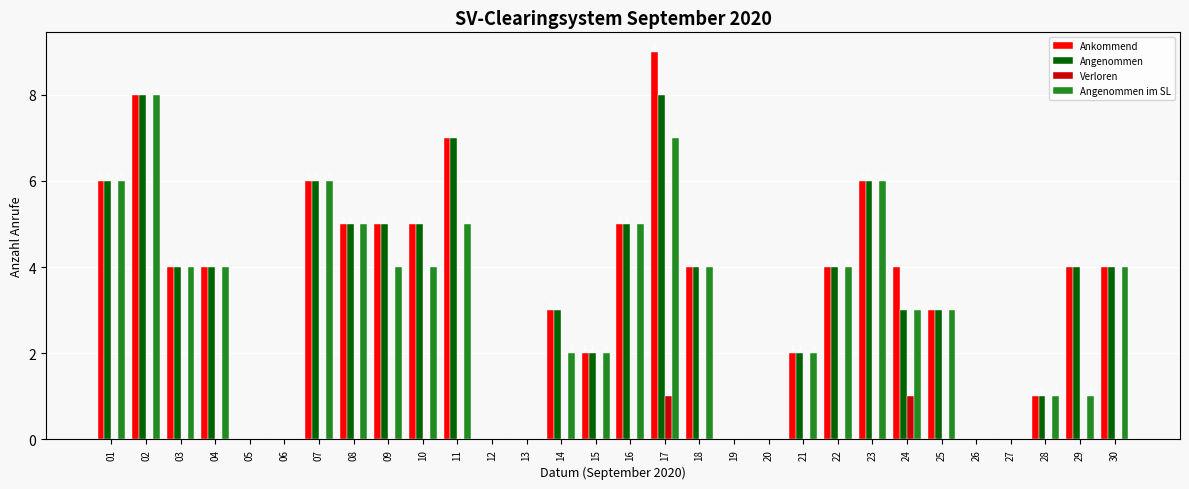

Reading left to right, list all the values displayed in this chart.

Ankommend: 01=6	02=8	03=4	04=4	05=0	06=0	07=6	08=5	09=5	10=5	11=7	12=0	13=0	14=3	15=2	16=5	17=9	18=4	19=0	20=0	21=2	22=4	23=6	24=4	25=3	26=0	27=0	28=1	29=4	30=4
Angenommen: 01=6	02=8	03=4	04=4	05=0	06=0	07=6	08=5	09=5	10=5	11=7	12=0	13=0	14=3	15=2	16=5	17=8	18=4	19=0	20=0	21=2	22=4	23=6	24=3	25=3	26=0	27=0	28=1	29=4	30=4
Verloren: 01=0	02=0	03=0	04=0	05=0	06=0	07=0	08=0	09=0	10=0	11=0	12=0	13=0	14=0	15=0	16=0	17=1	18=0	19=0	20=0	21=0	22=0	23=0	24=1	25=0	26=0	27=0	28=0	29=0	30=0
Angenommen im SL: 01=6	02=8	03=4	04=4	05=0	06=0	07=6	08=5	09=4	10=4	11=5	12=0	13=0	14=2	15=2	16=5	17=7	18=4	19=0	20=0	21=2	22=4	23=6	24=3	25=3	26=0	27=0	28=1	29=1	30=4